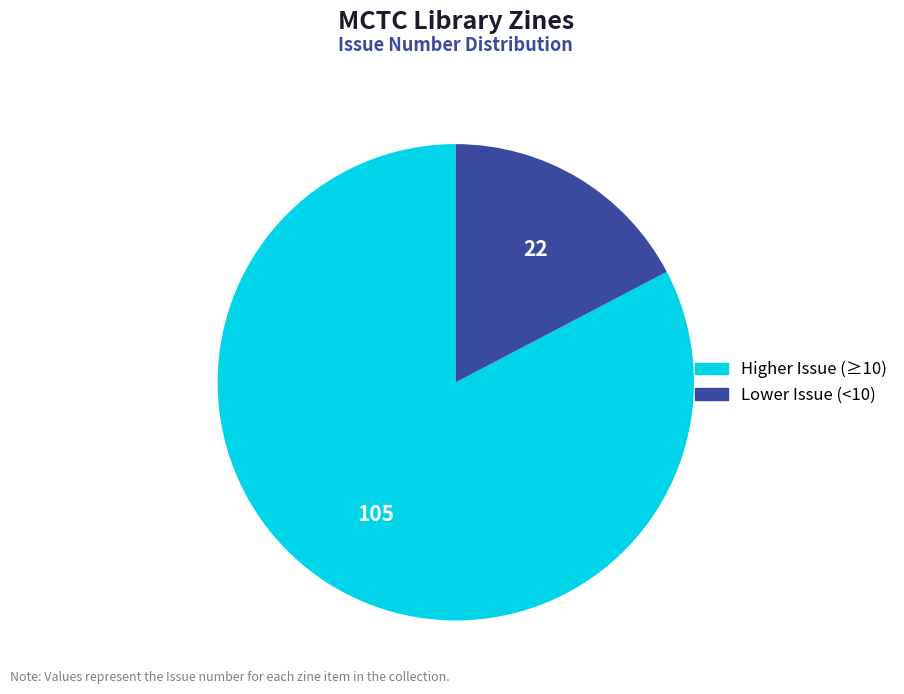

Count the number of slices in the pie.

2